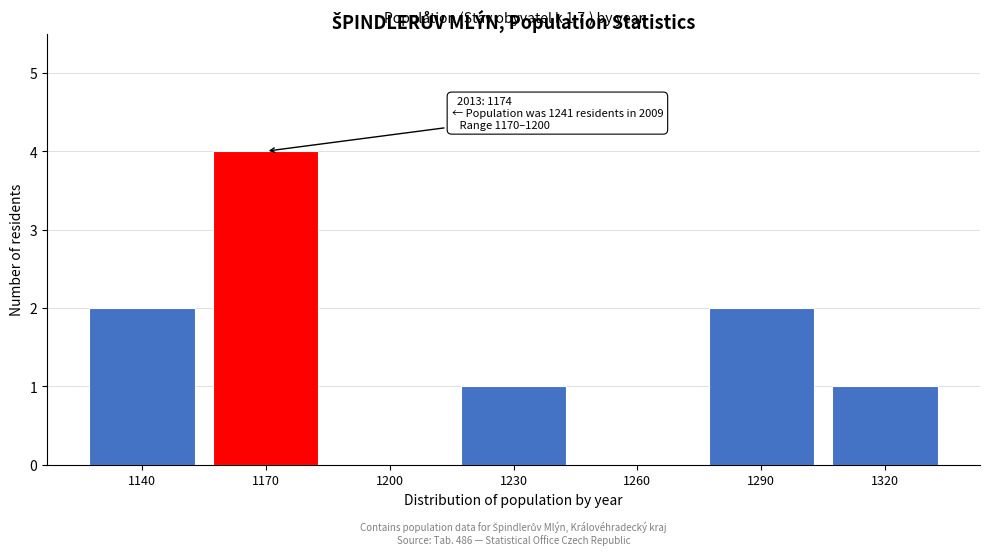

Reading right to left, list all the values displayed in this chart.

1320=1	1290=2	1260=0	1230=1	1200=0	1170=4	1140=2